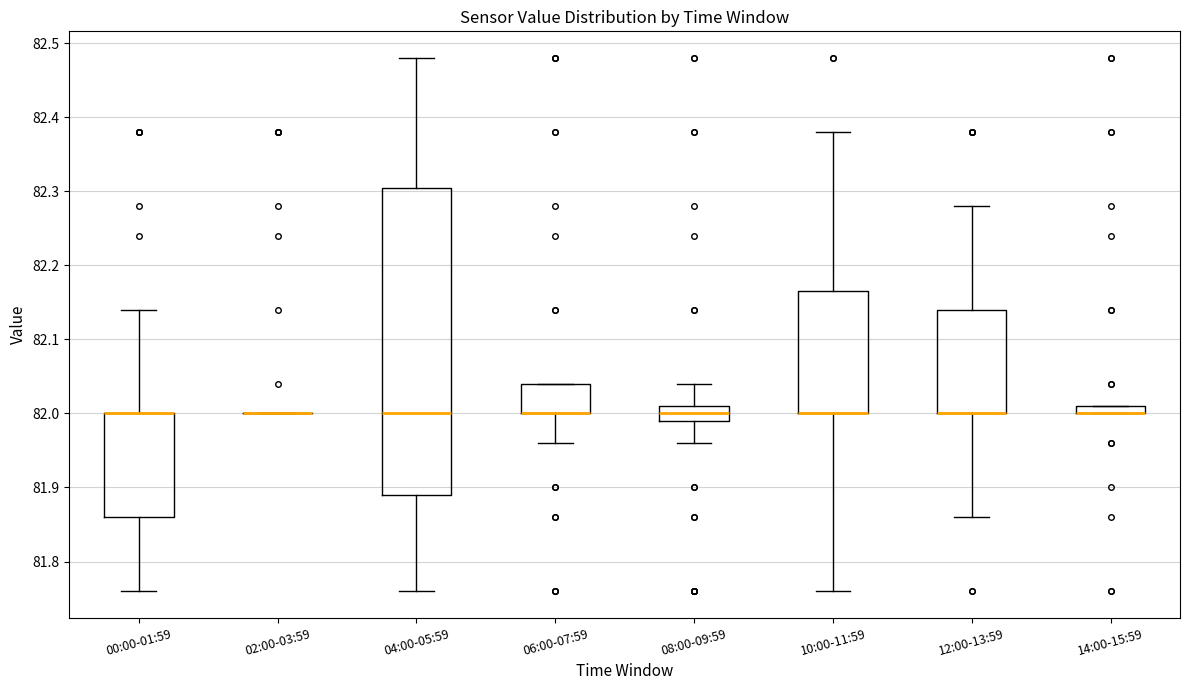

Where is the lower edge of the box for 14:00-15:59 on the y-axis? The values are not printed on the chart, so give them approximately, as read against the axis.

82.00